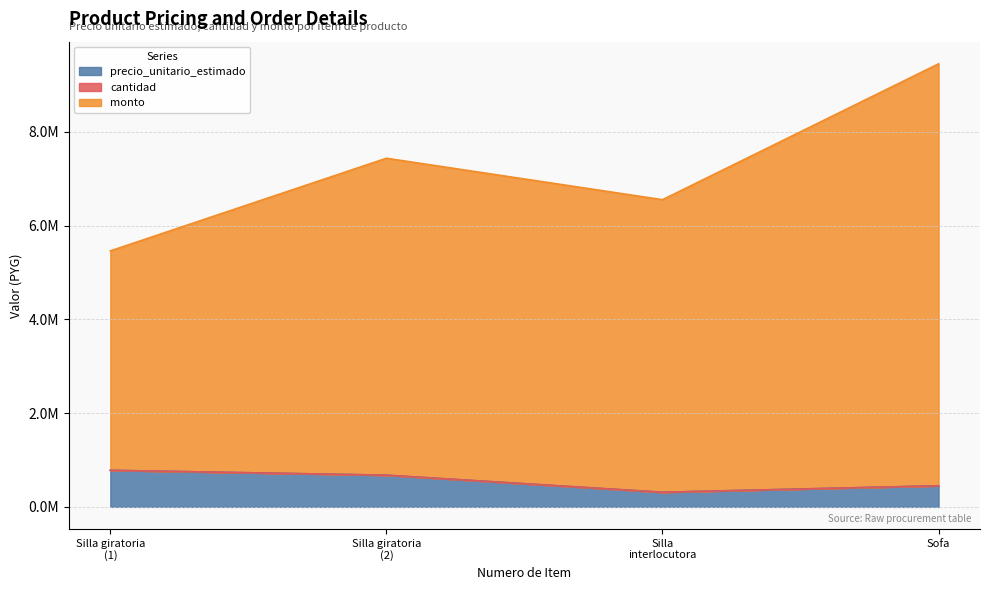

What value does the monto series have at Silla interlocutora?

6552020